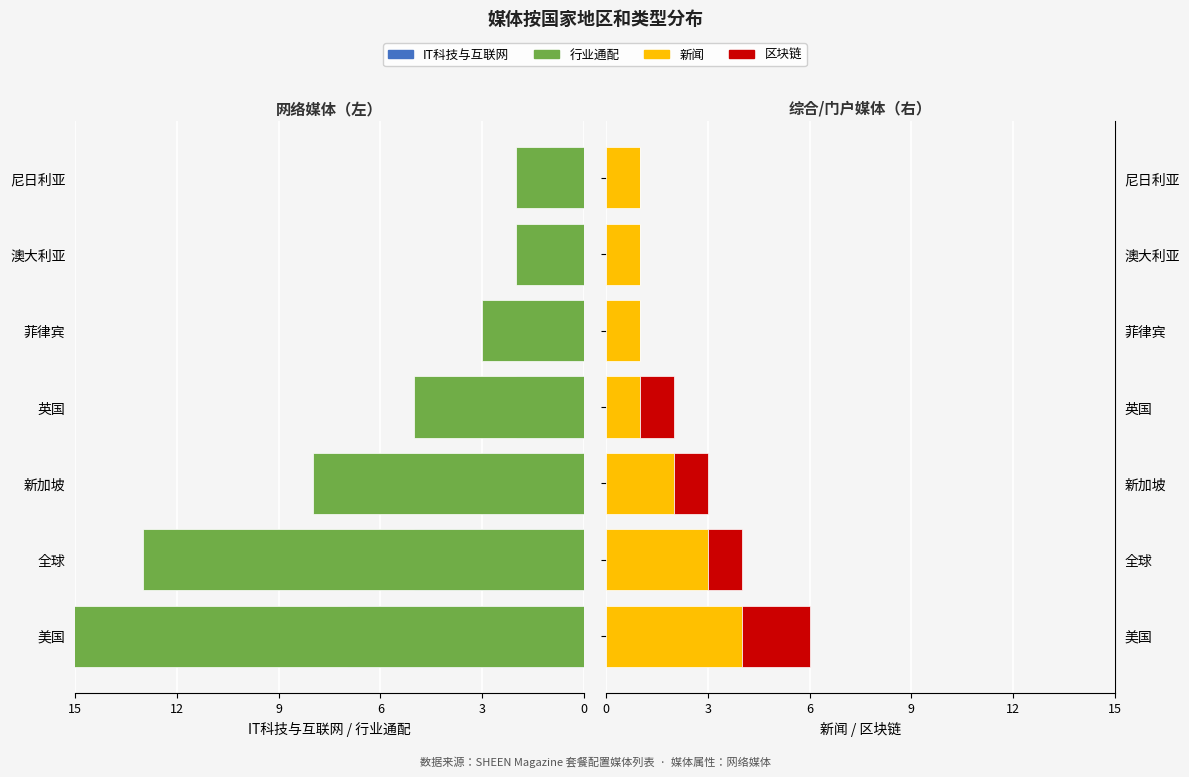

What are all the series names shown in the legend?

IT科技与互联网, 行业通配, 新闻, 区块链